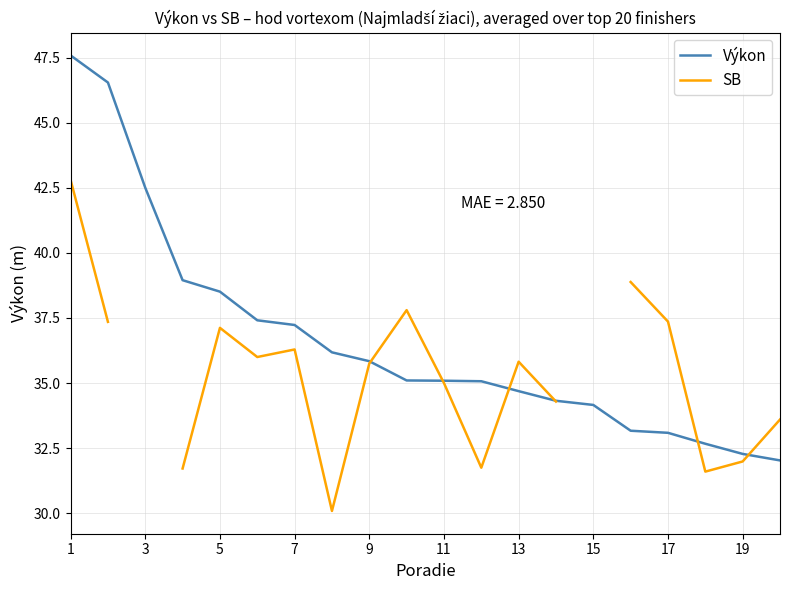

What is the lowest value of the Výkon series?

32.0